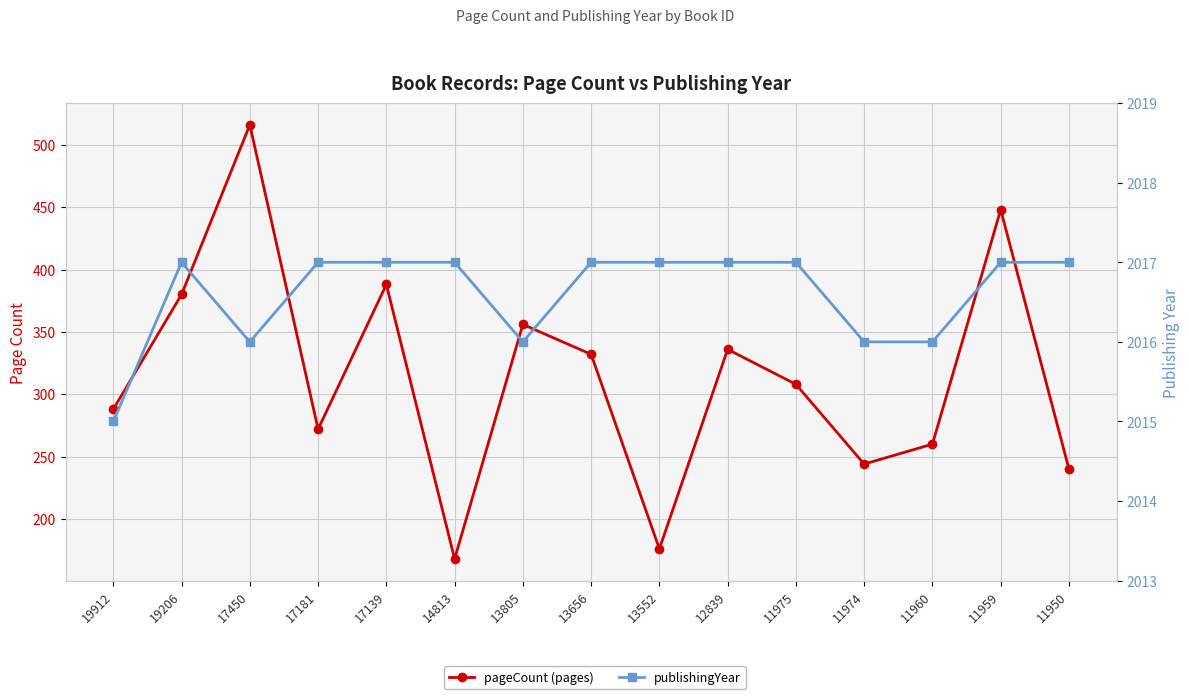

What is the approximate value of publishingYear at 13805?

2016